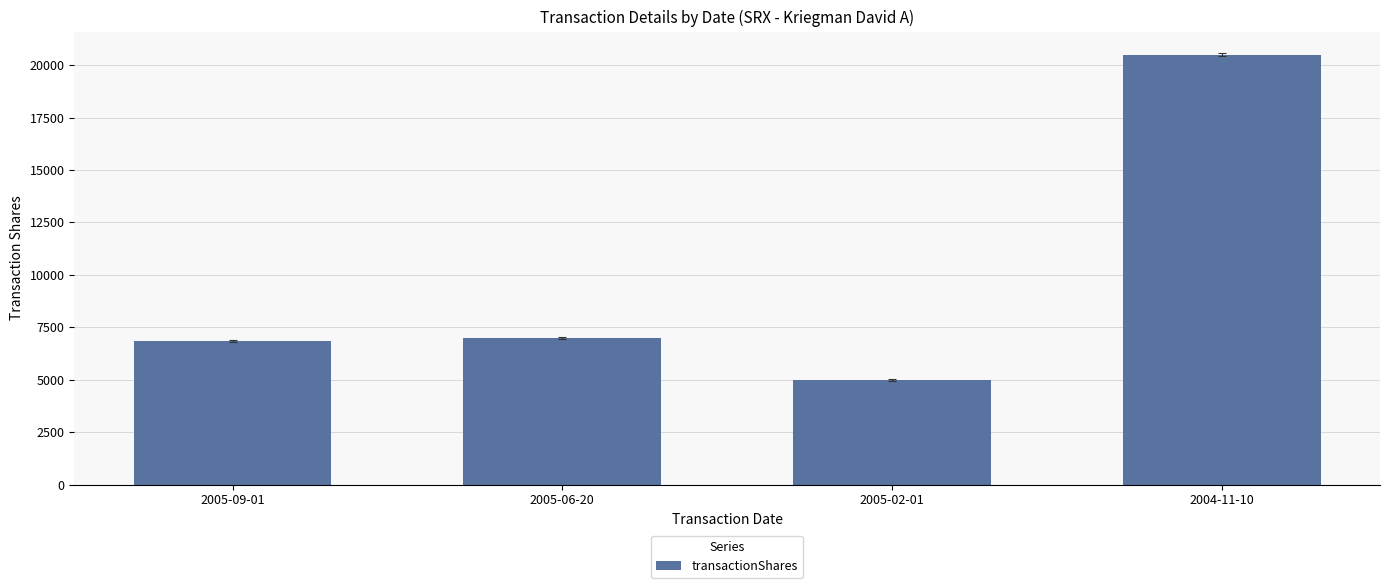

What is the approximate value at 2005-06-20?

7000